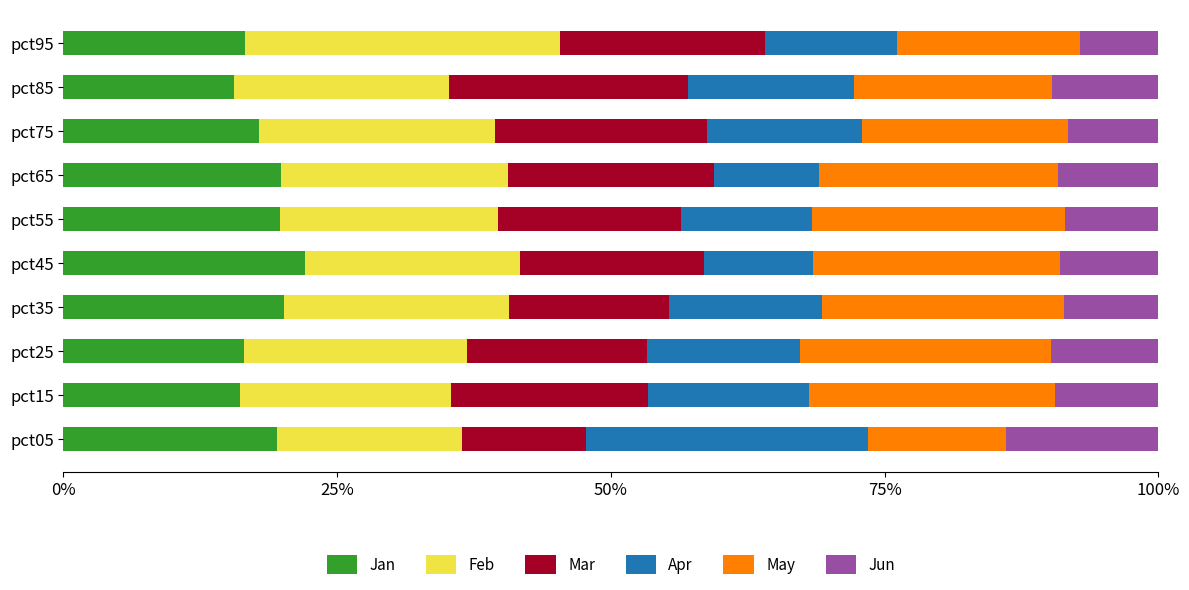

What is the highest value of the Jan series?

22.1